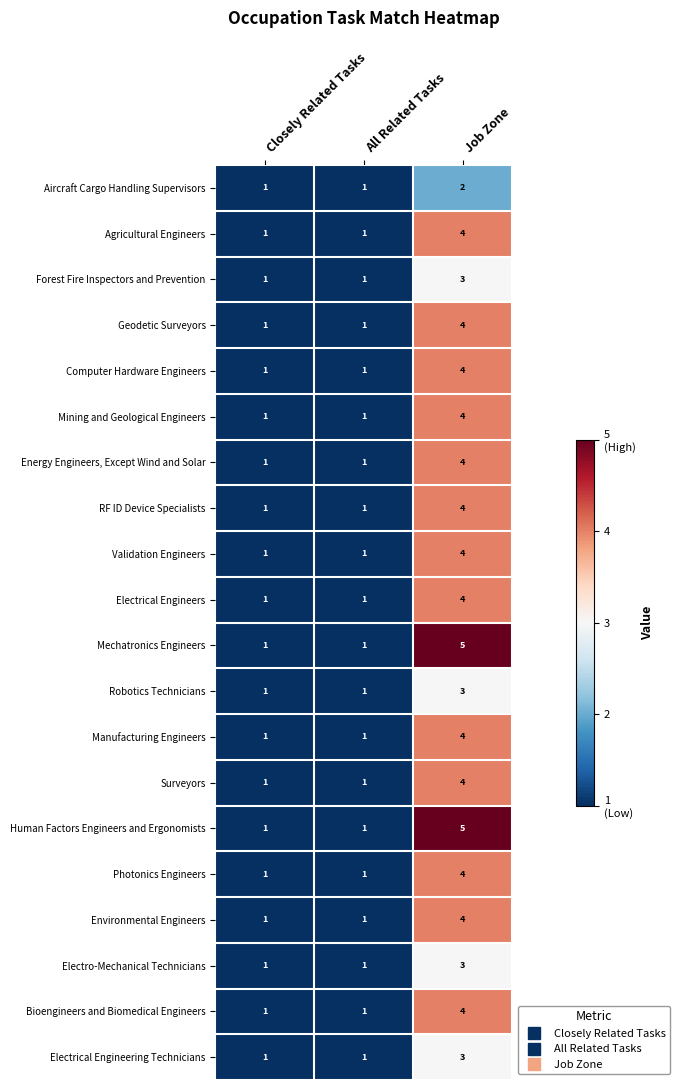

Count the number of categories in the chart.

3